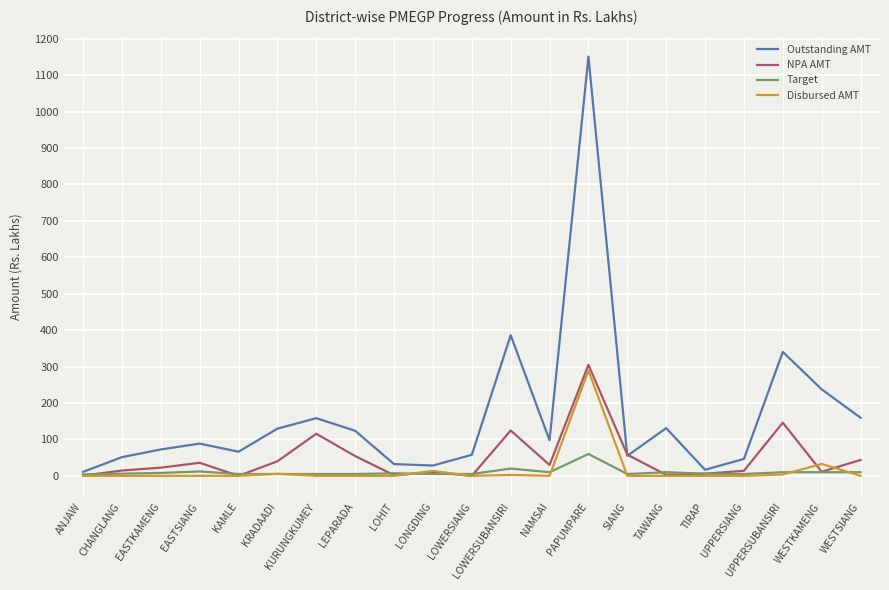

True or false: Outstanding AMT has more than 2 points higher than both neighbors.

True